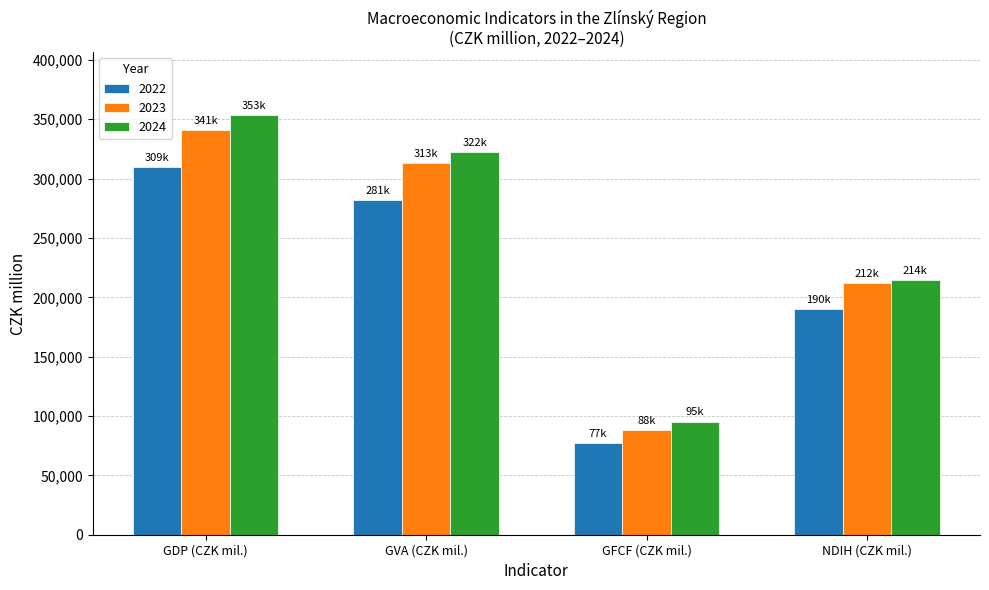

How many bars are there in total?

12